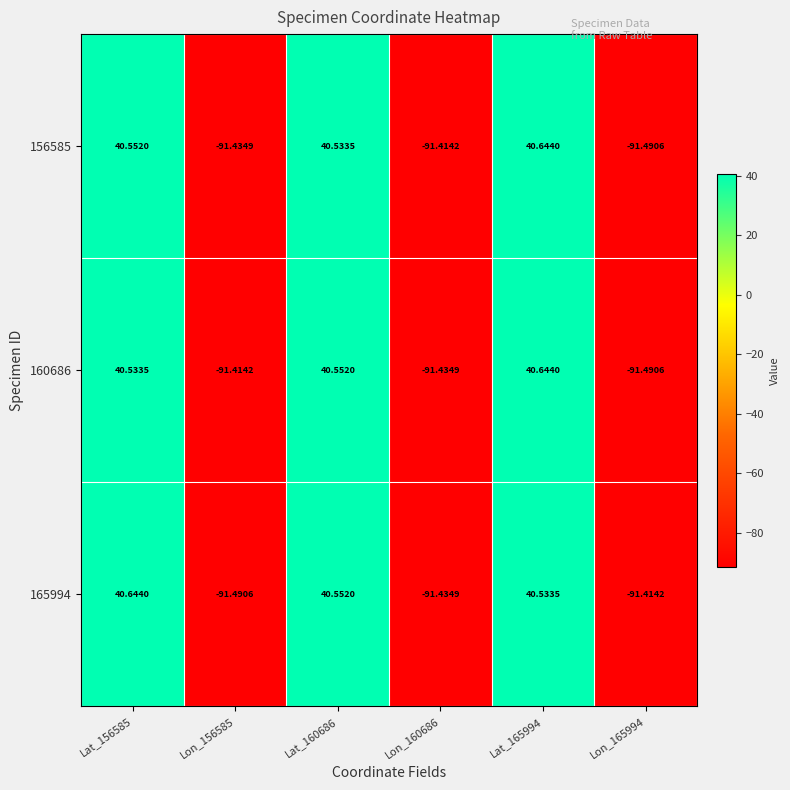

Is the value of 160686 at Lat_156585 greater than the value of 156585 at Lat_156585?

No